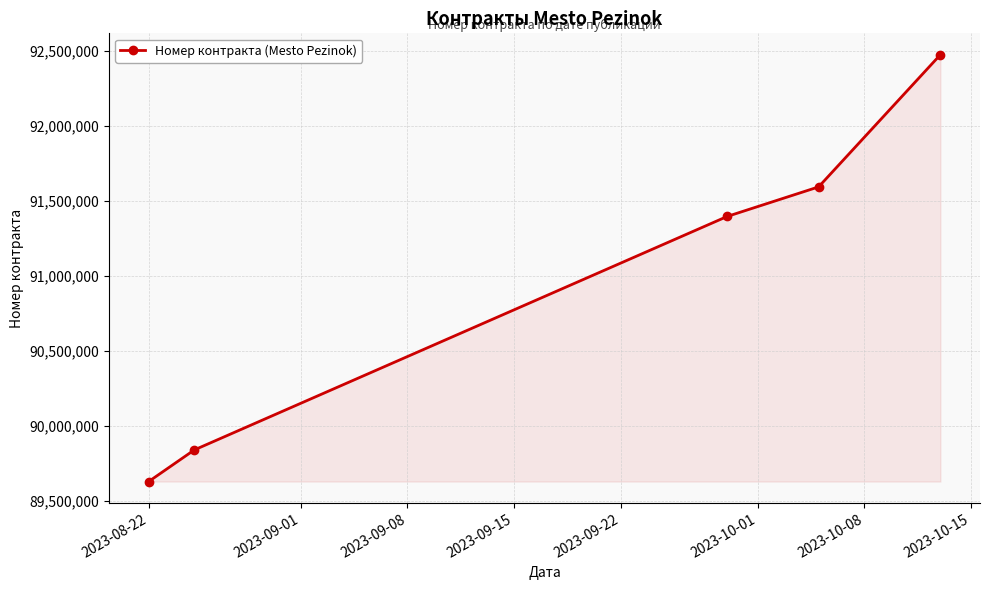

What is the value of the 5th point from the left?

92473366